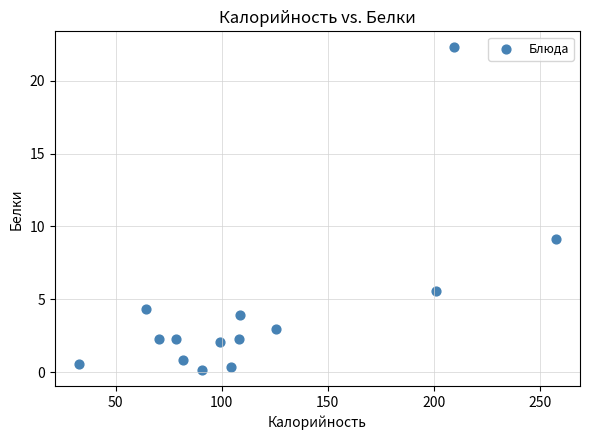

What is the range of X values (max minus min)?

224.9